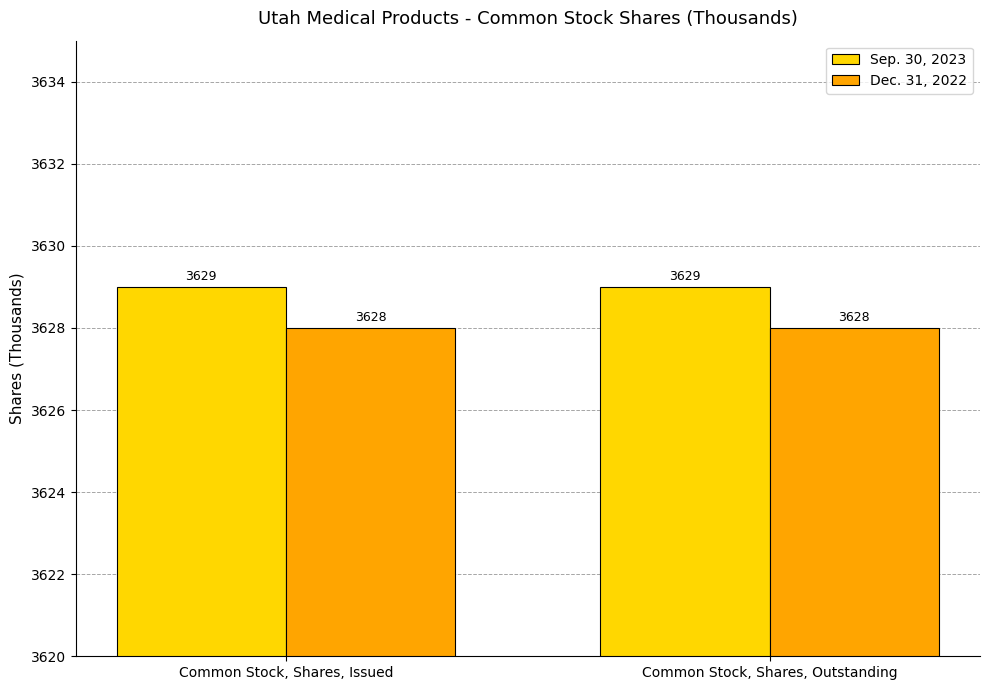

Rank the series by their average value, from highest to lowest.

Sep. 30, 2023, Dec. 31, 2022